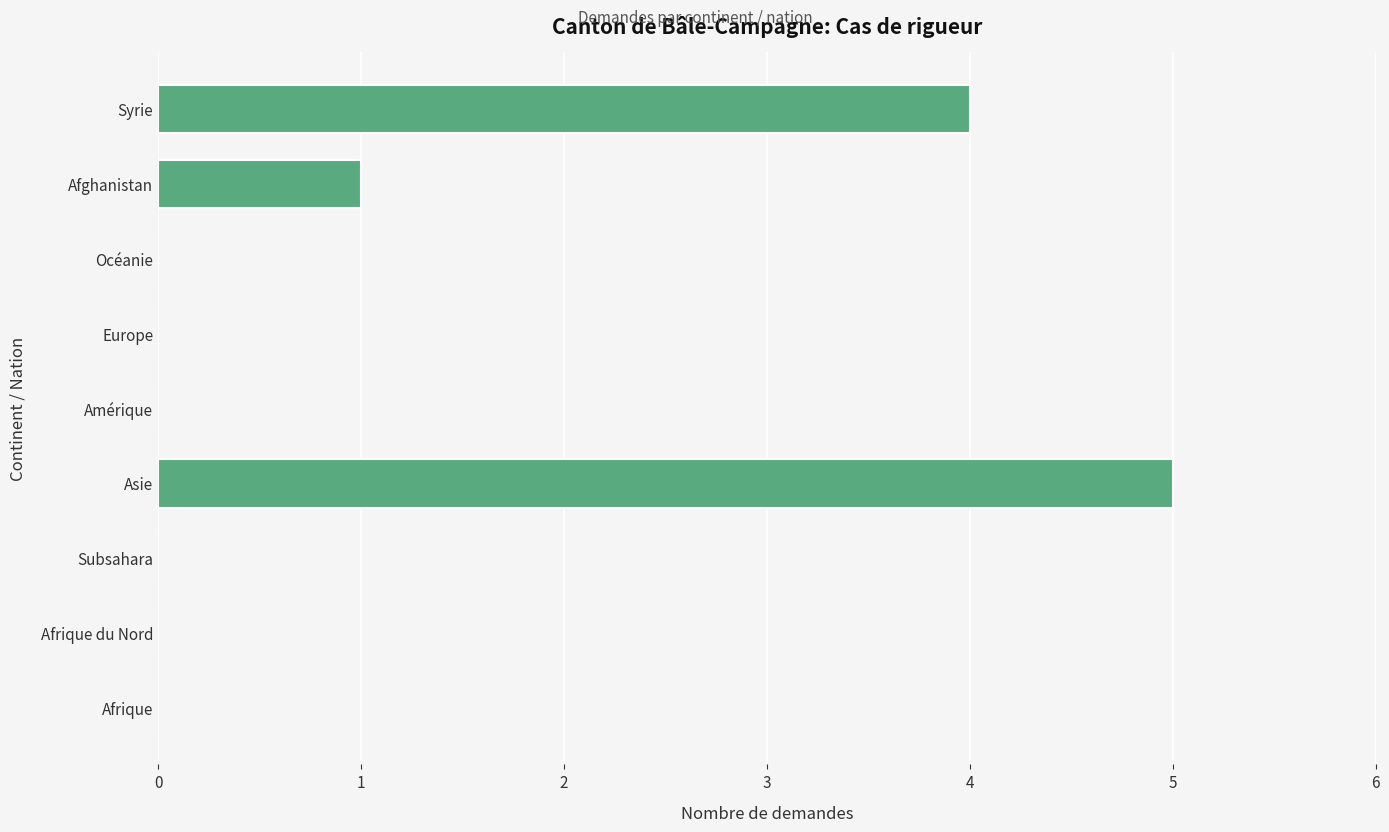

The value at Amérique is 0. True or false?

True